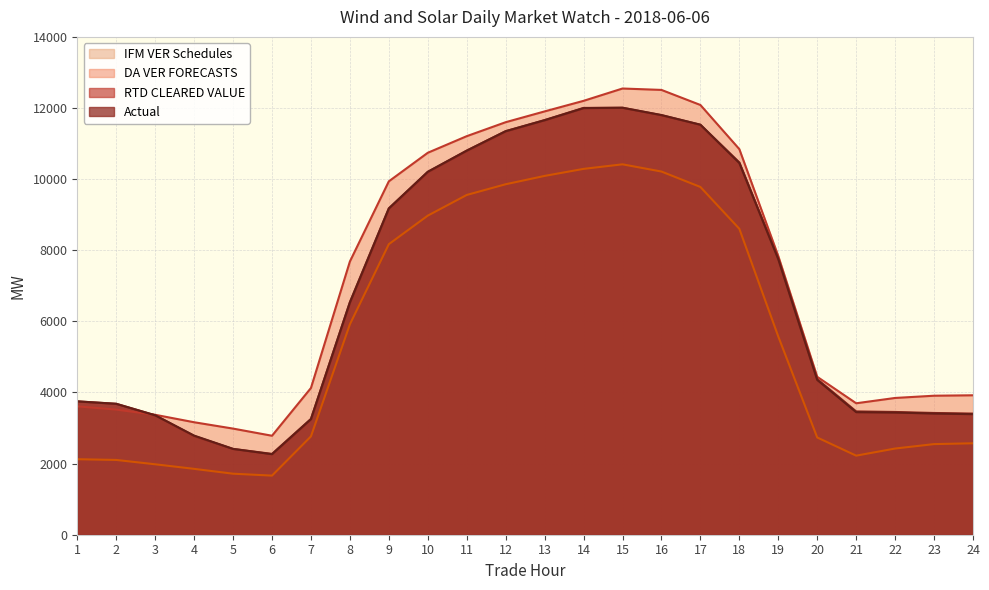

What is the difference between the maximum and second lowest values in the Actual series?

9594.4